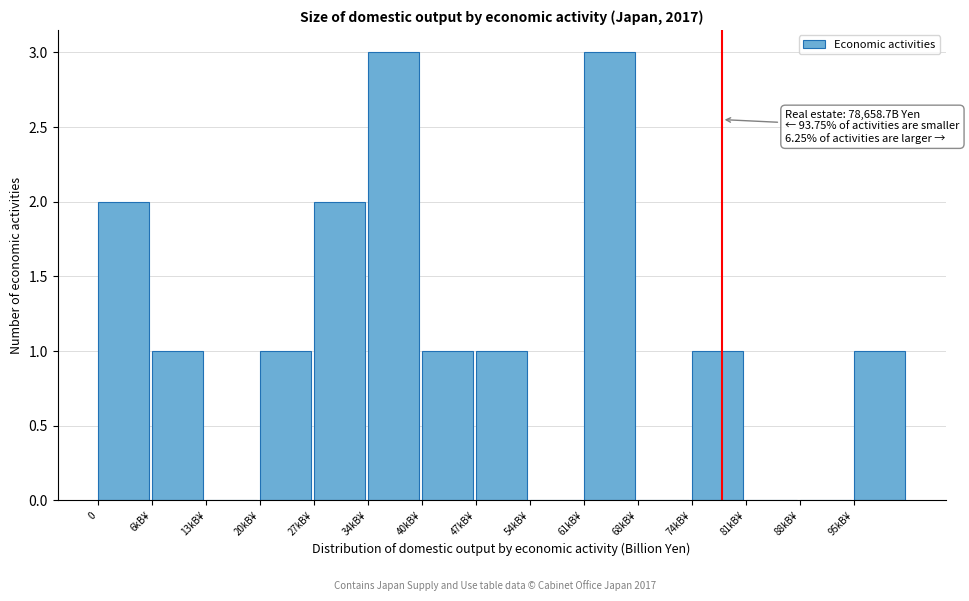

Reading right to left, list all the values displayed in this chart.

95kB¥=1	88kB¥=0	81kB¥=0	74kB¥=1	68kB¥=0	61kB¥=3	54kB¥=0	47kB¥=1	40kB¥=1	34kB¥=3	27kB¥=2	20kB¥=1	13kB¥=0	6kB¥=1	0=2